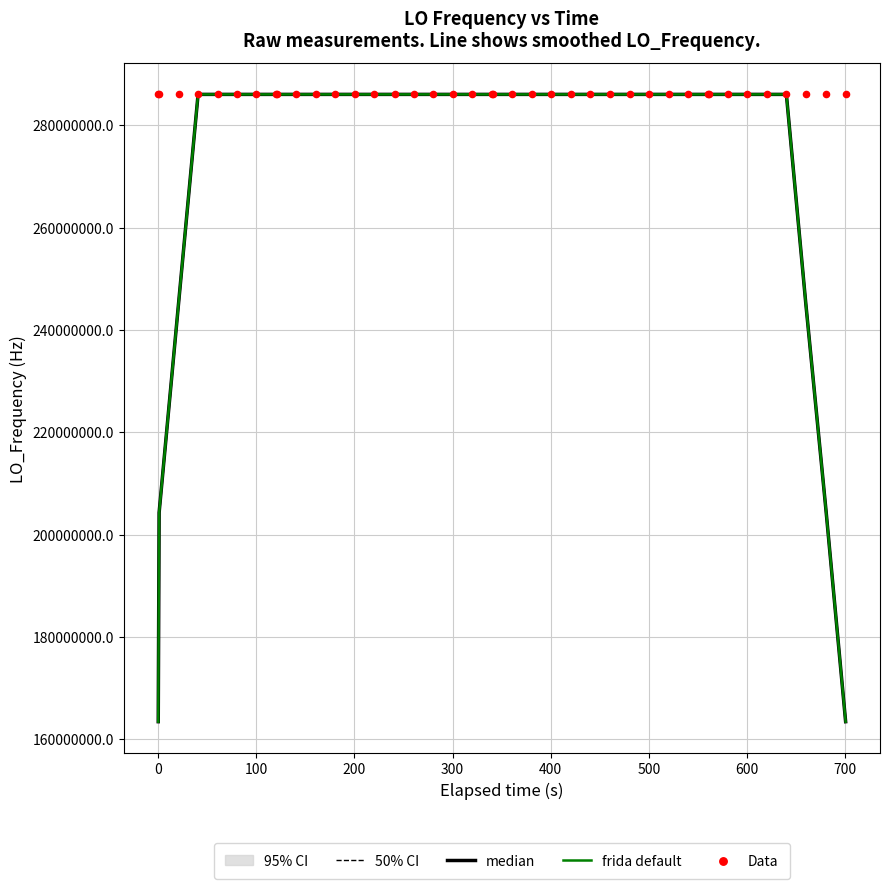

Is the value of frida default at 39 greater than the value of Data at 15?

No